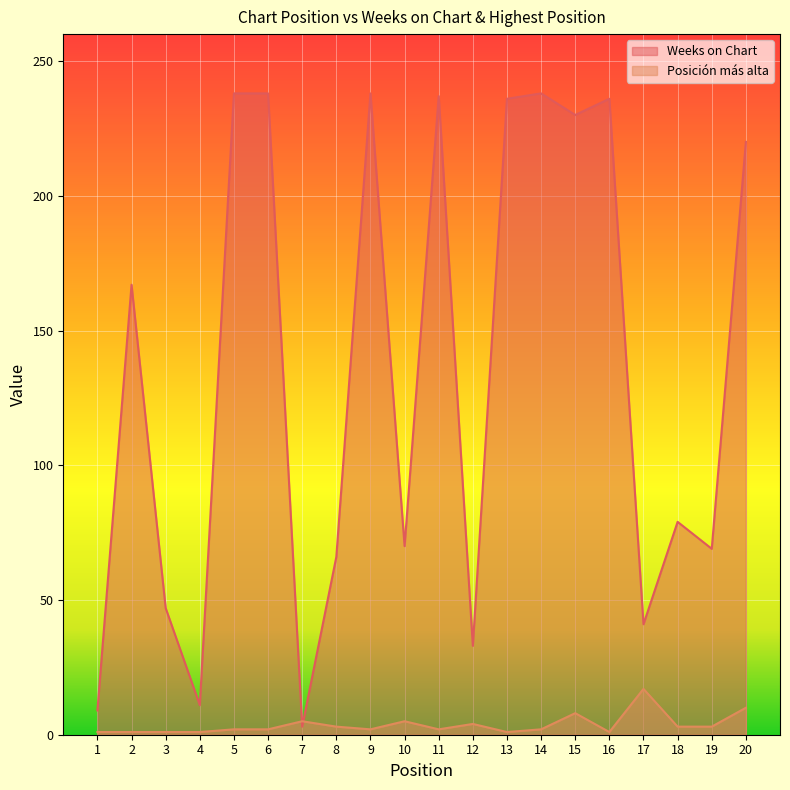

At which category is the sum across all series the highest?

5